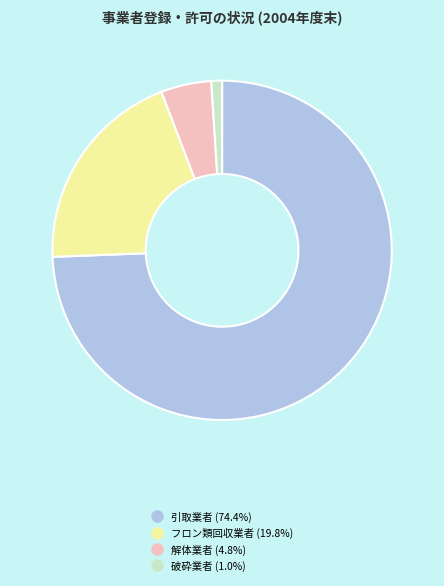

Between 破砕業者 and 引取業者, which is larger?

引取業者